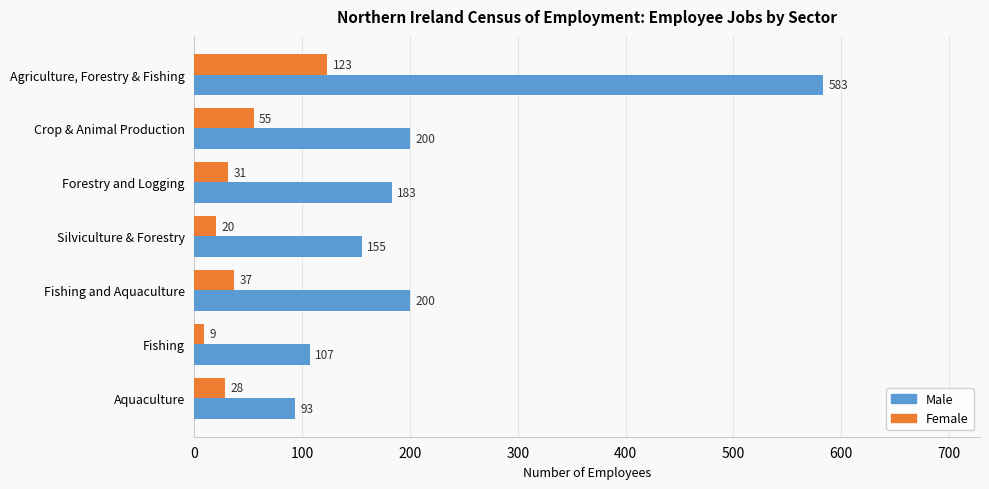

Is the value of Female at Fishing and Aquaculture greater than the value of Male at Fishing and Aquaculture?

No